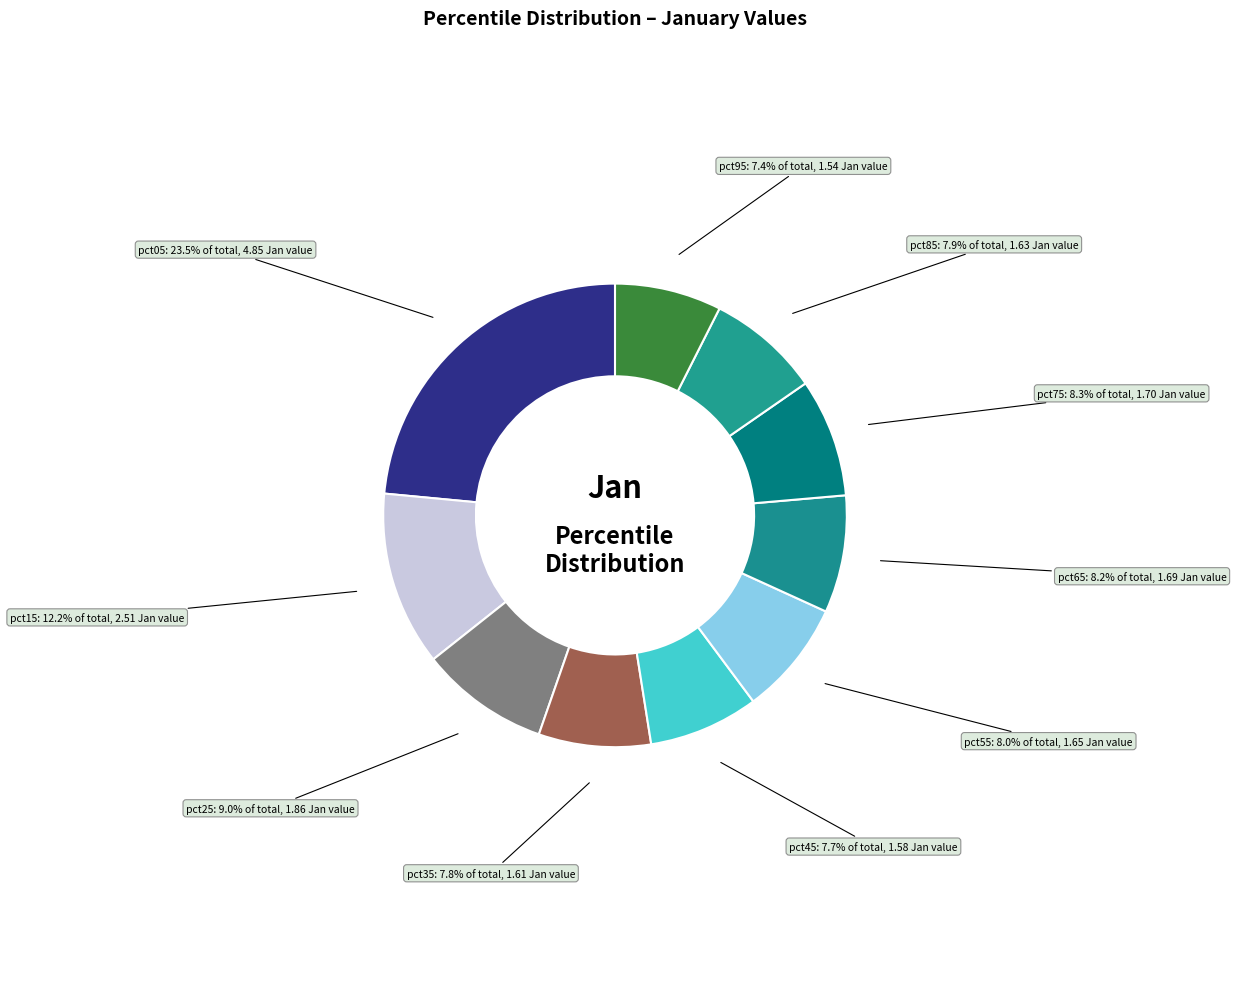

Is there a majority slice in this chart?

No